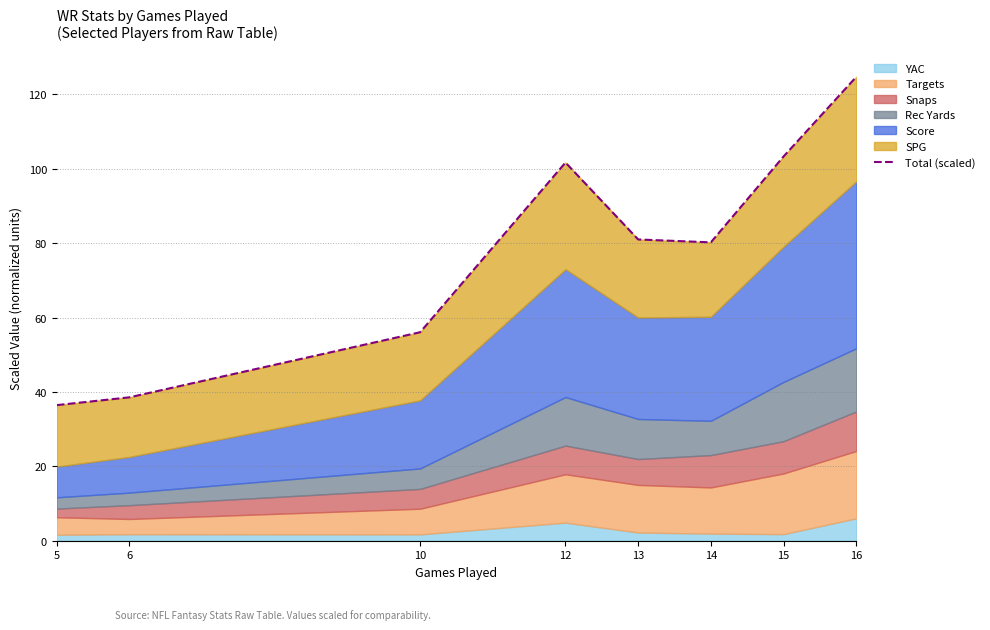

How many values exceed 80?

5